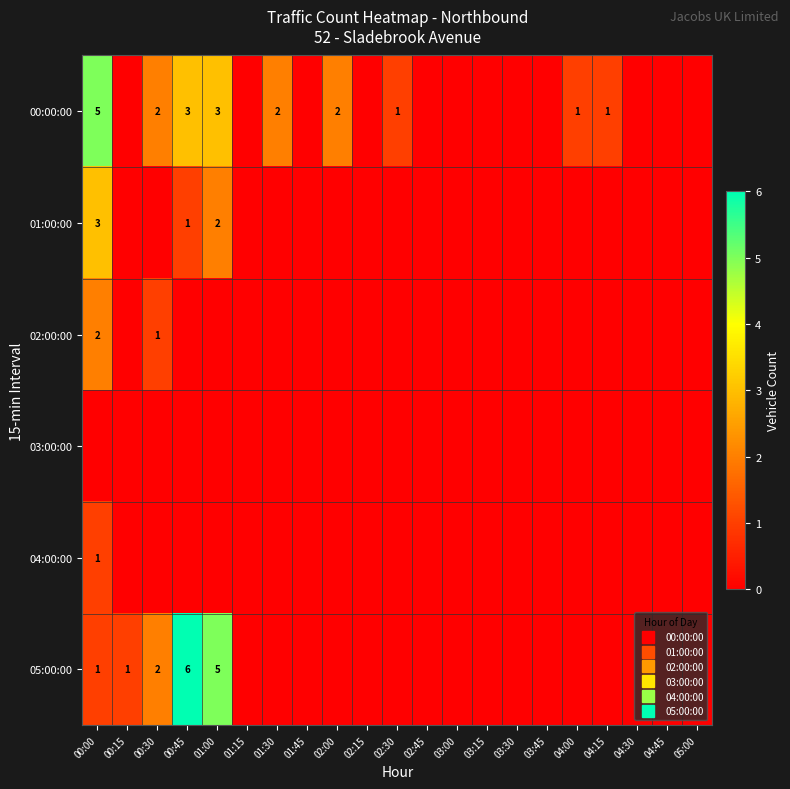

Count the number of data series in this chart.

6